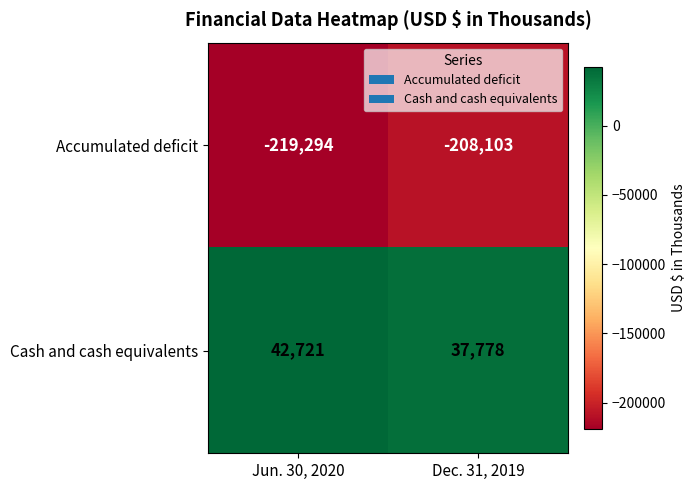

Is it true that Accumulated deficit equals -382152 at Jun. 30, 2020?

False